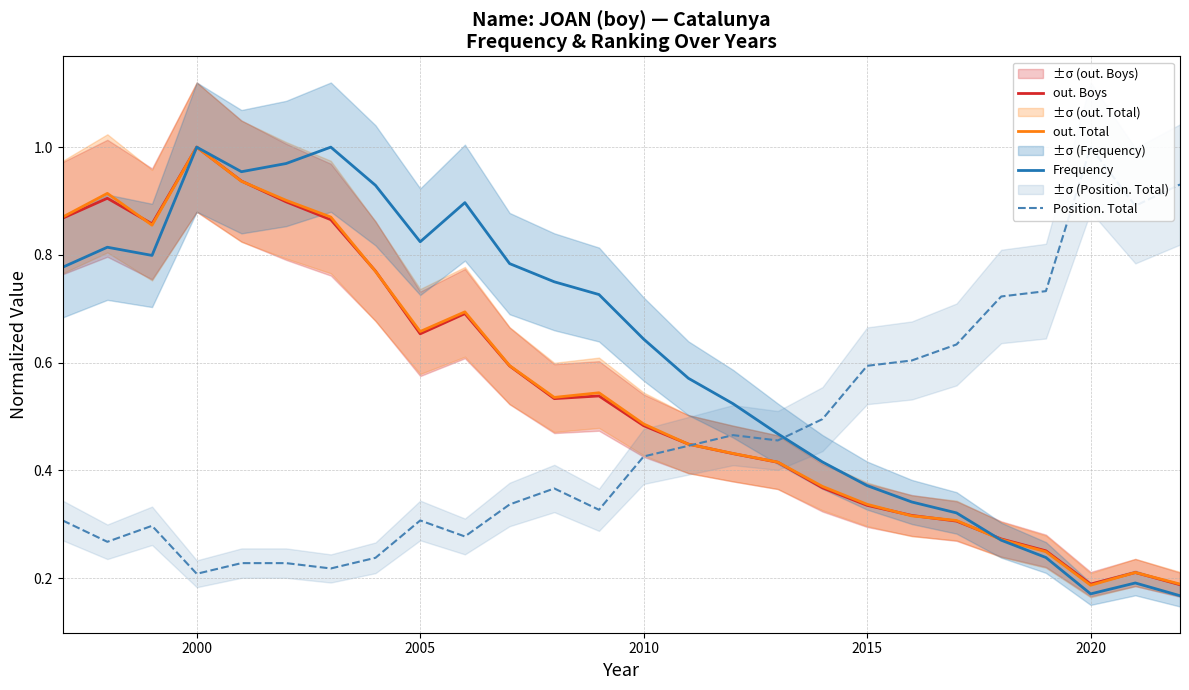

The Frequency series shows 0.6 at 2000. True or false?

False